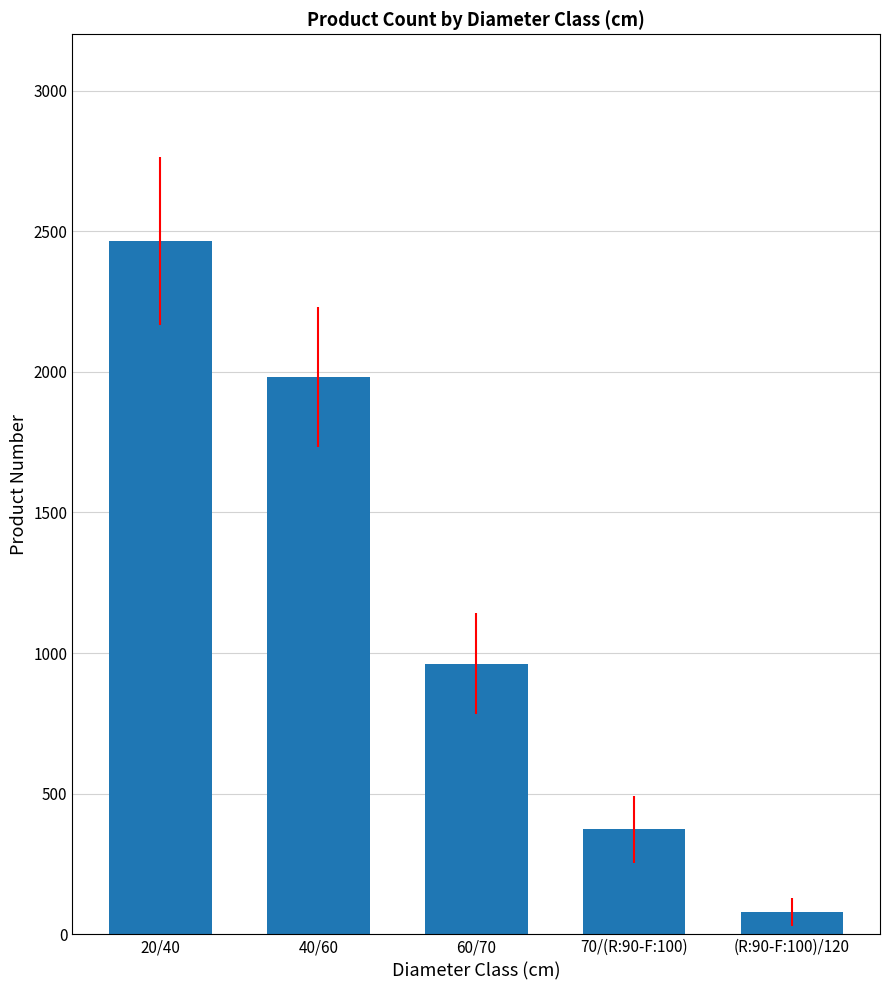

List the labels in order of value, smallest first.

(R:90-F:100)/120, 70/(R:90-F:100), 60/70, 40/60, 20/40